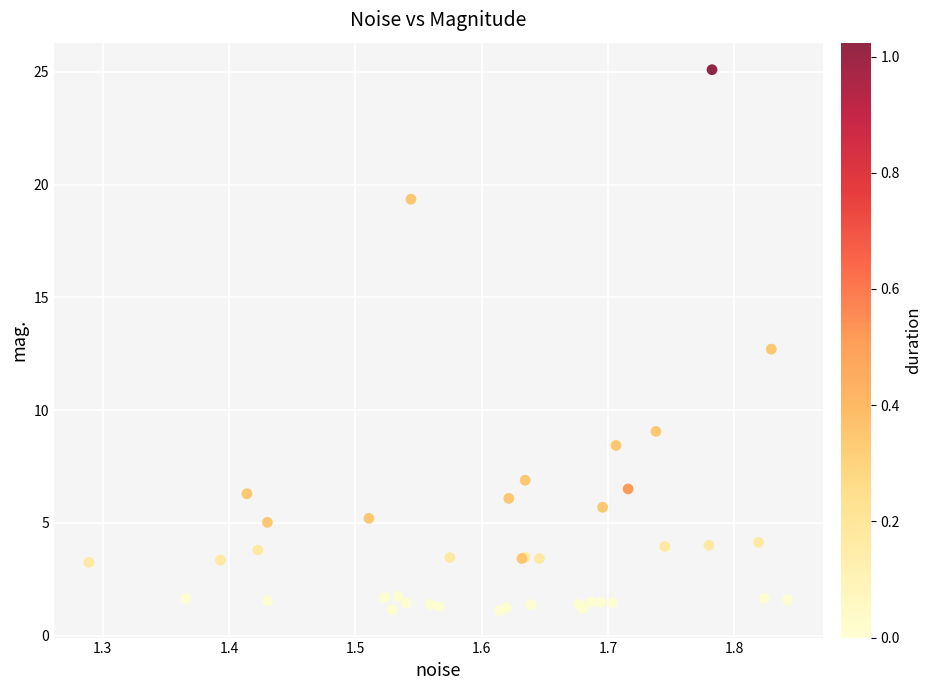

What Y value in the scatter plot is closest to 13?

12.7